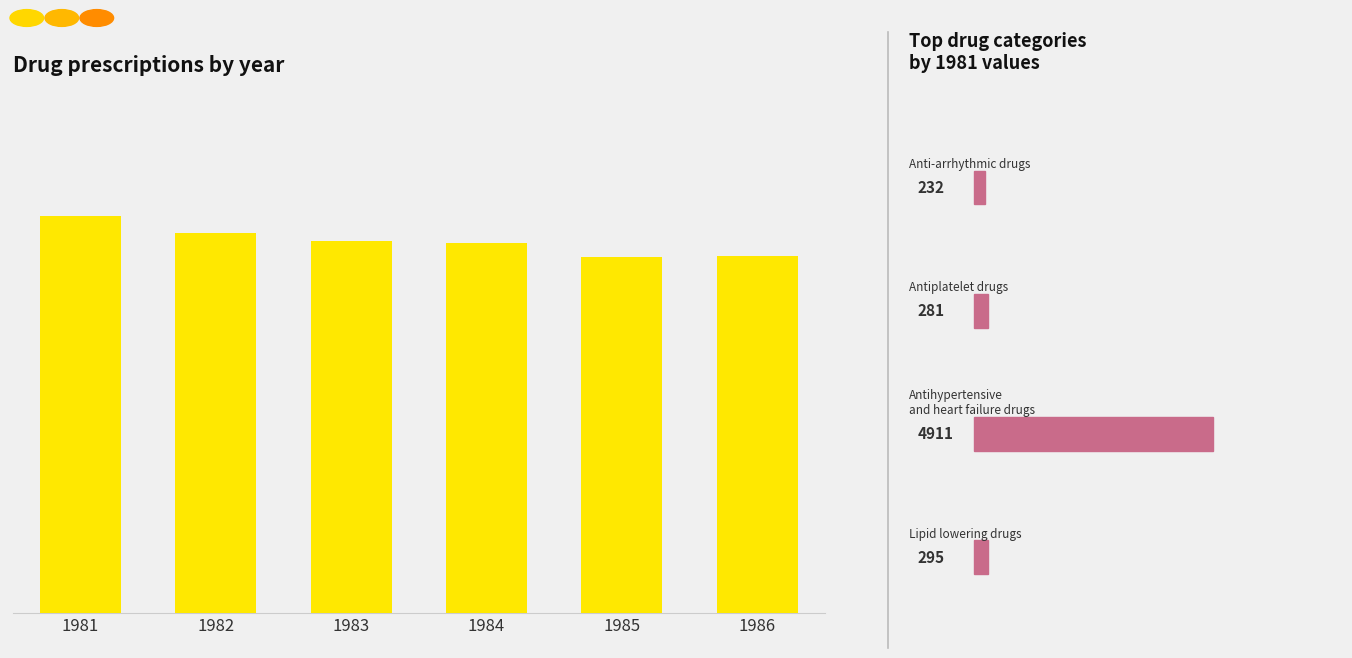

At which label does the data first exceed 4602?

1981